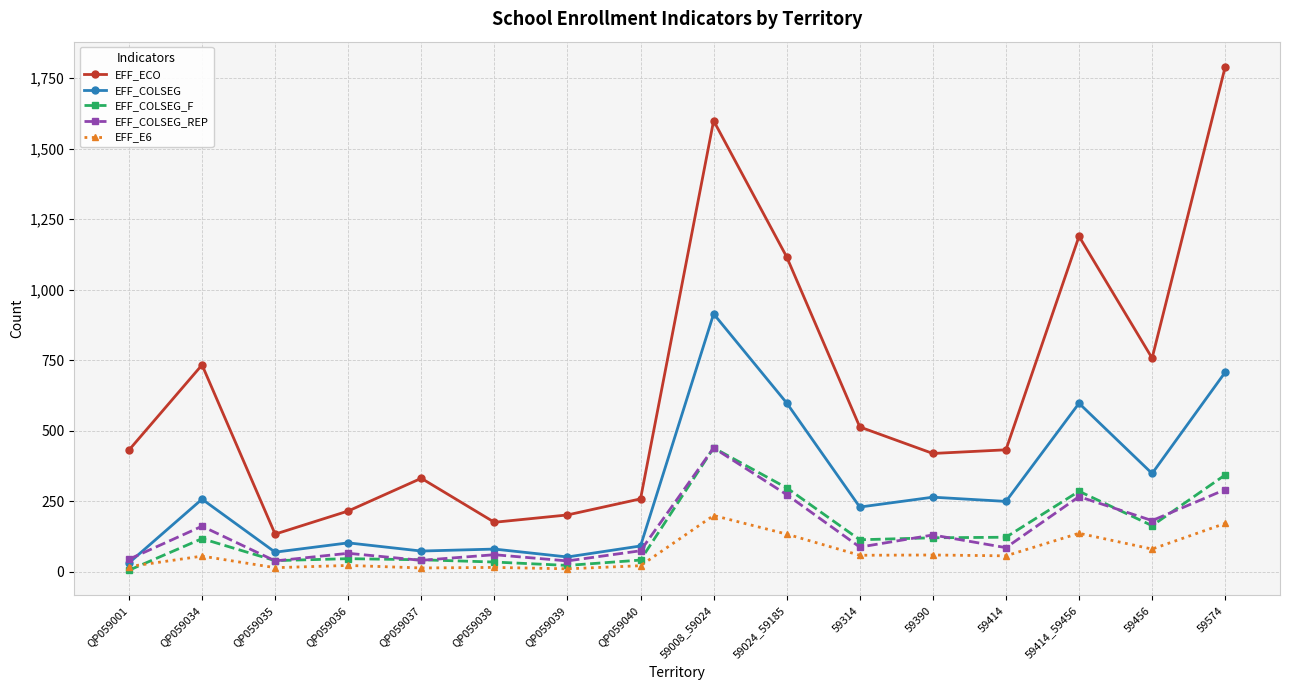

What is the total value across all series at QP059001?

529